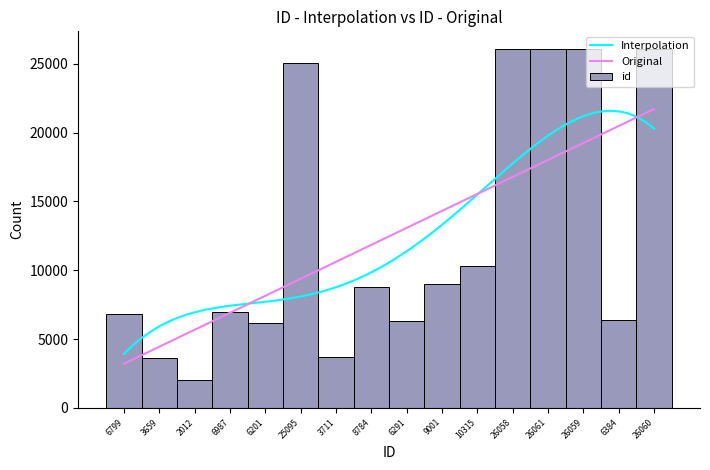

Which category has the lowest value across all series?

2012